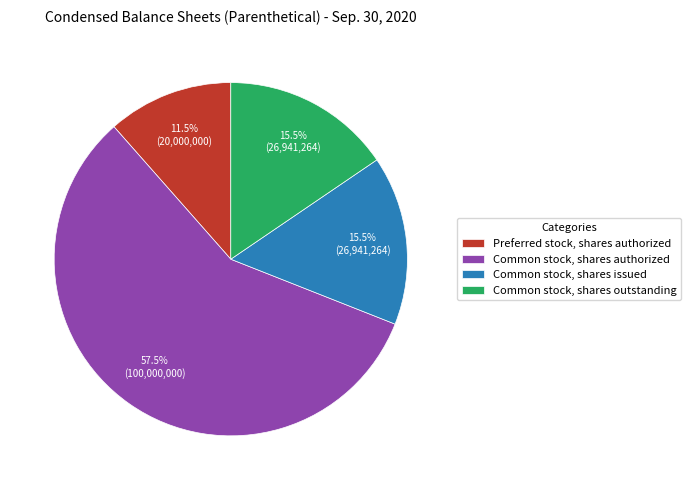

Count the number of slices in the pie.

4